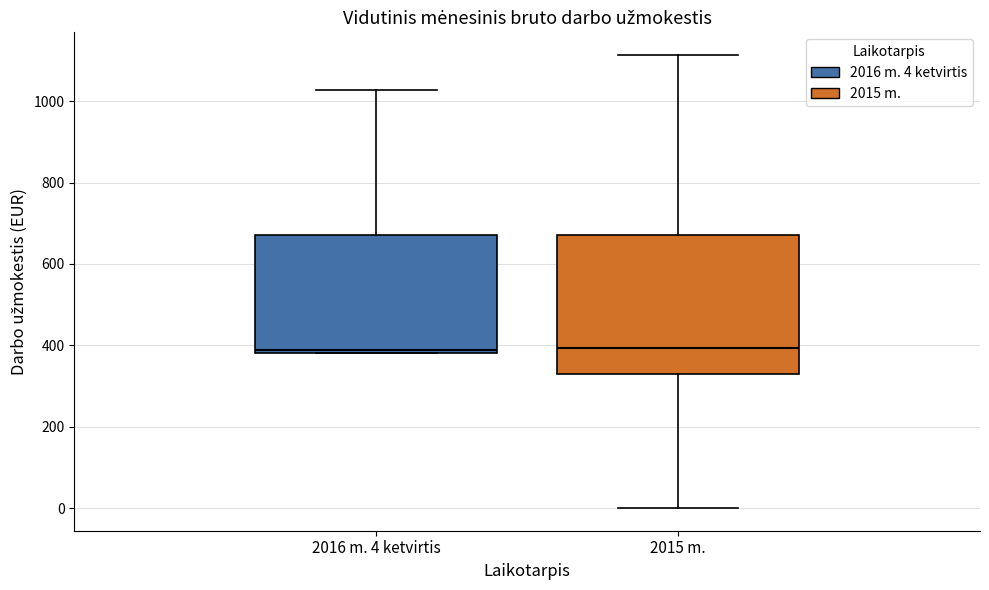

Comparing the boxes themselves (not the whiskers), which one is the tallest?

2015 m.